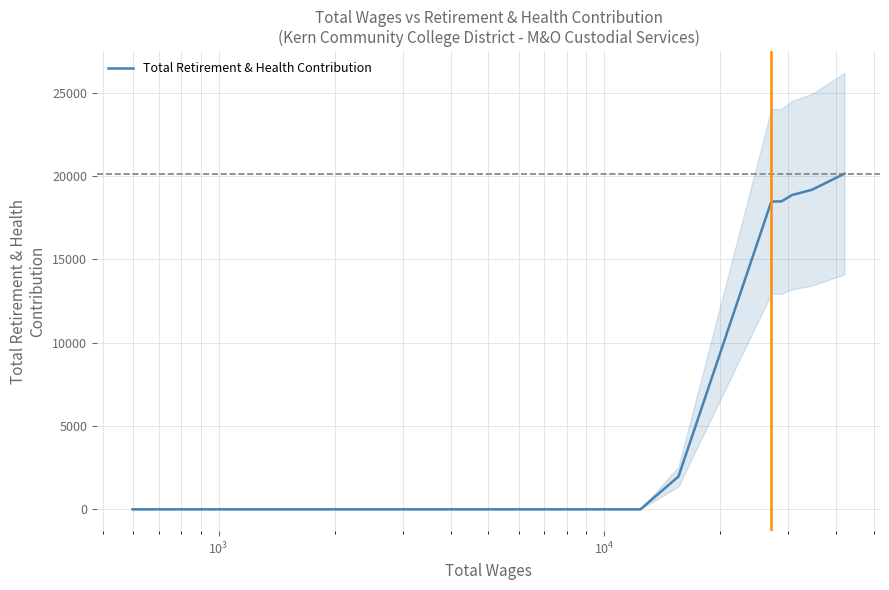

Is this an area chart (filled region under the line)?

No